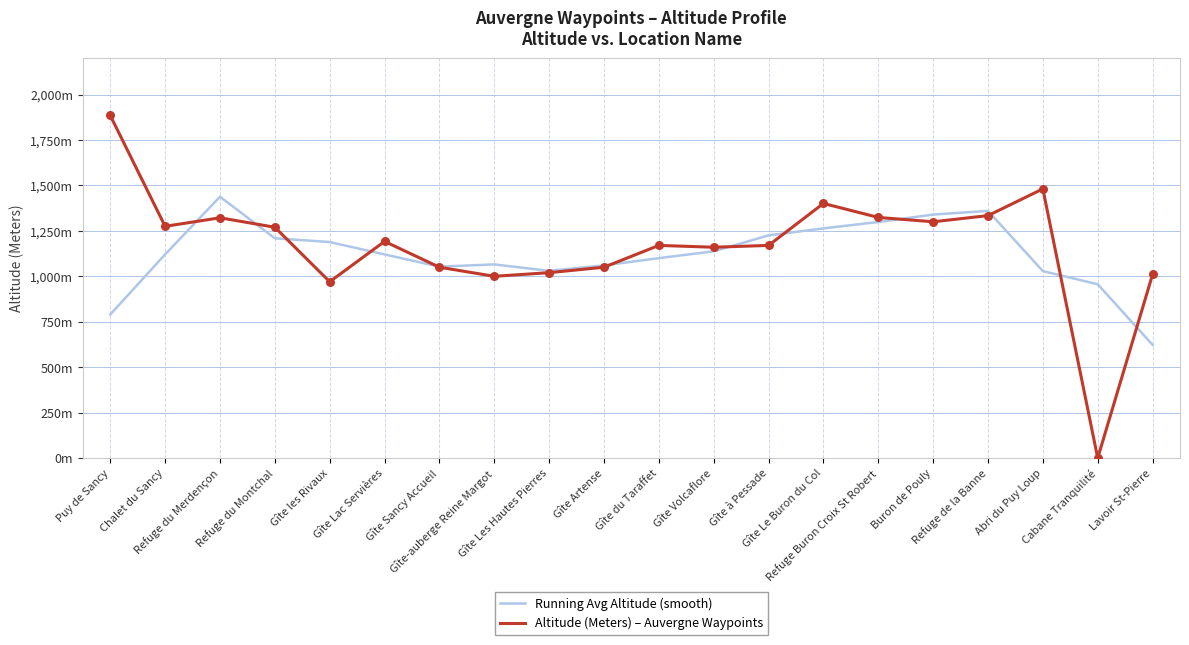

At how many categories does at least one series exceed 182?

20